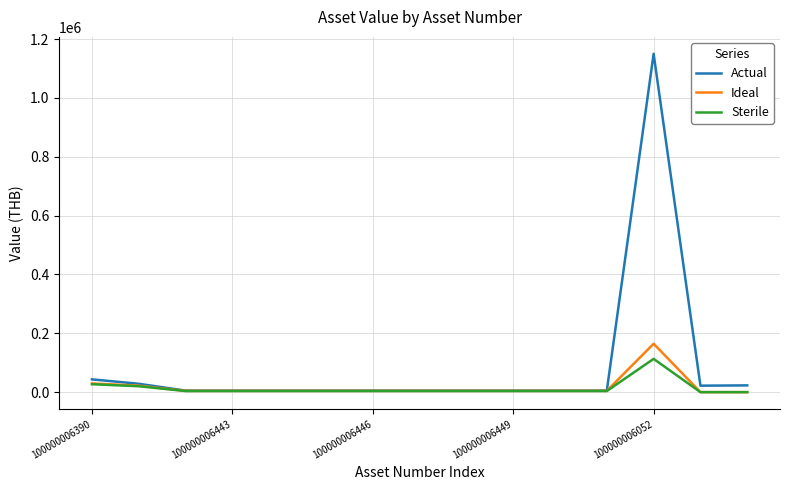

What is the difference between the second highest and minimum values in the Sterile series?

26856.2